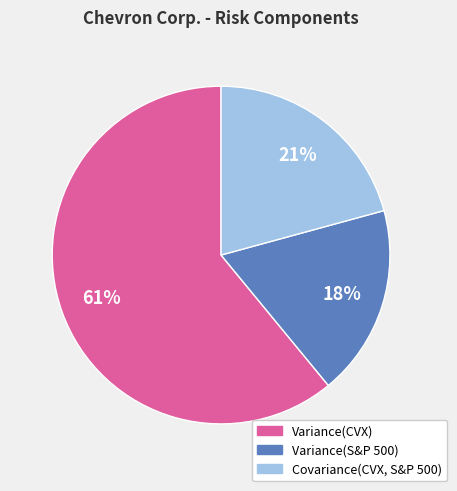

How many segments does this pie chart have?

3